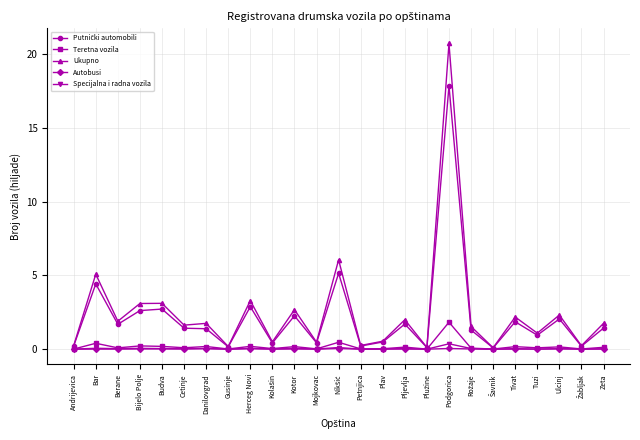

True or false: Ukupno has more than 1 interior local peaks.

True